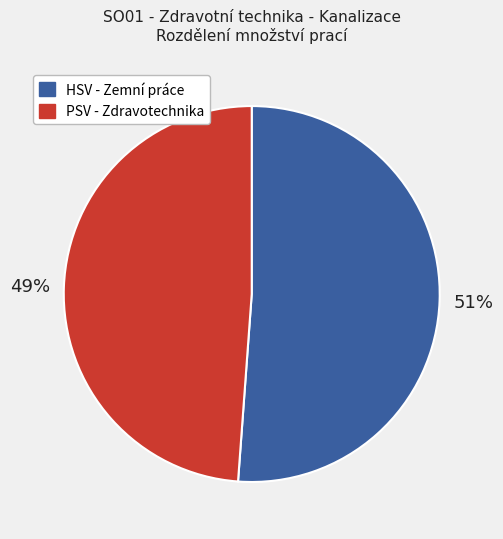

Count the number of slices in the pie.

2